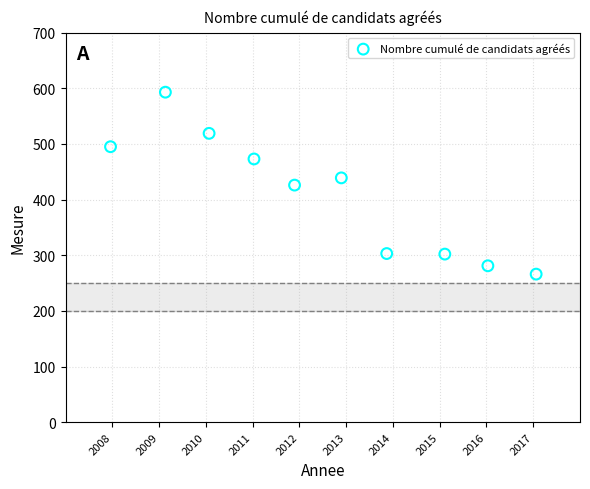

What is the range of Y values (max minus min)?

327